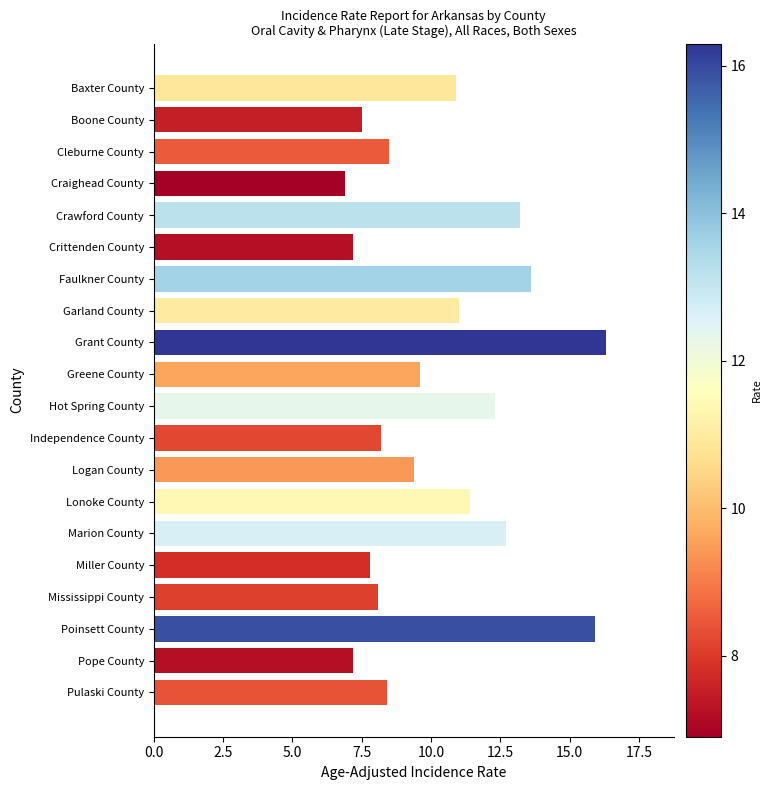

Read the value at Pulaski County.

8.4